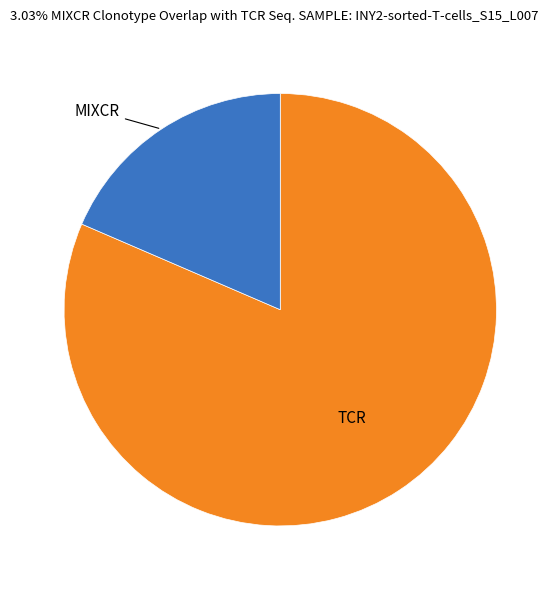

Does any single category account for the majority?

Yes